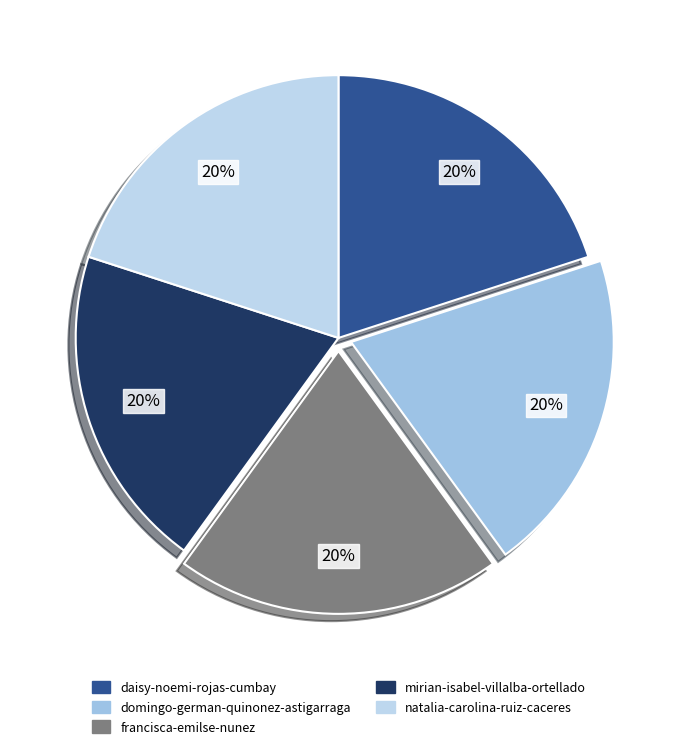

How many slices are in this pie chart?

5